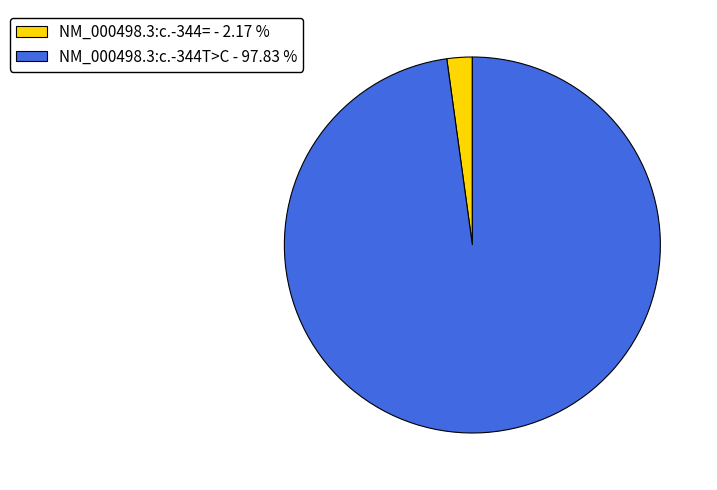

Is it true that NM_000498.3:c.-344T>C is 98% of the pie?

True